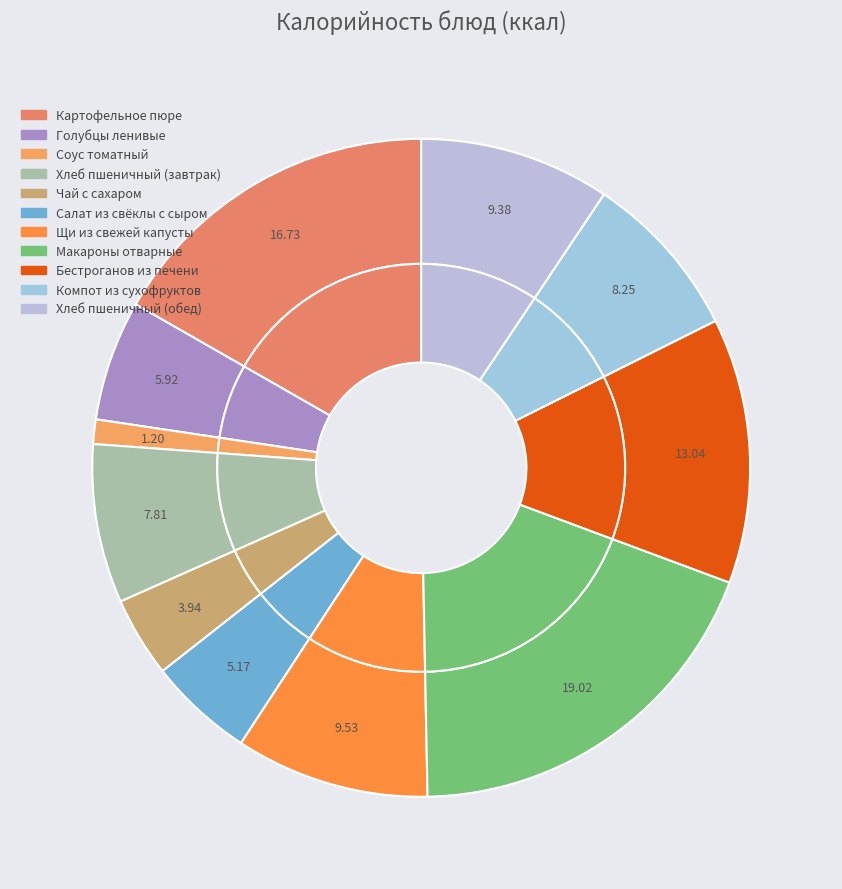

Rank the categories by value from lowest to highest.

Соус томатный, Чай с сахаром, Салат из свёклы с сыром, Голубцы ленивые, Хлеб пшеничный (завтрак), Компот из сухофруктов, Хлеб пшеничный (обед), Щи из свежей капусты, Бестроганов из печени, Картофельное пюре, Макароны отварные